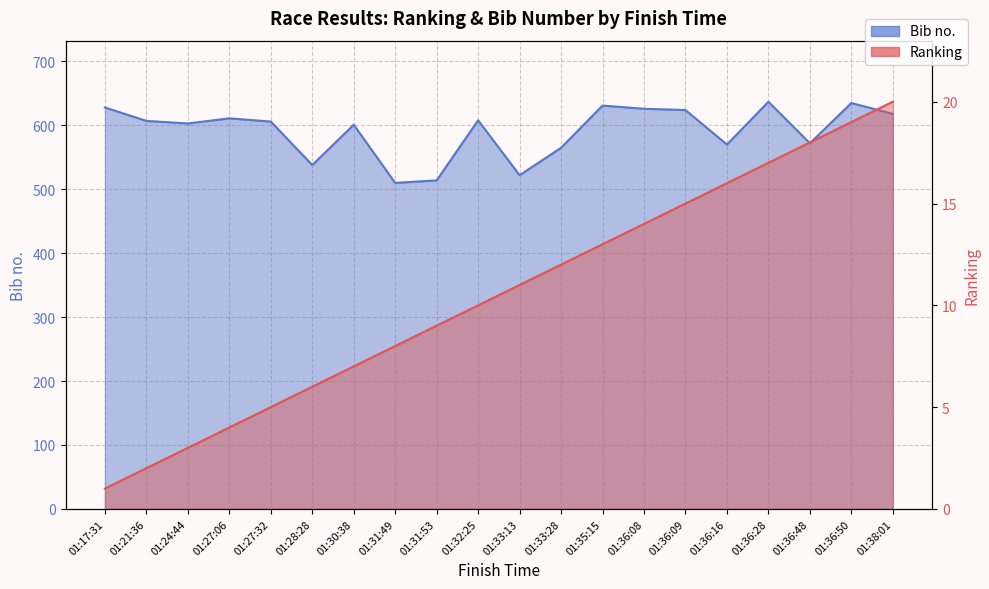

What is the difference between the Ranking values at 01:28:28 and 01:33:13?

5